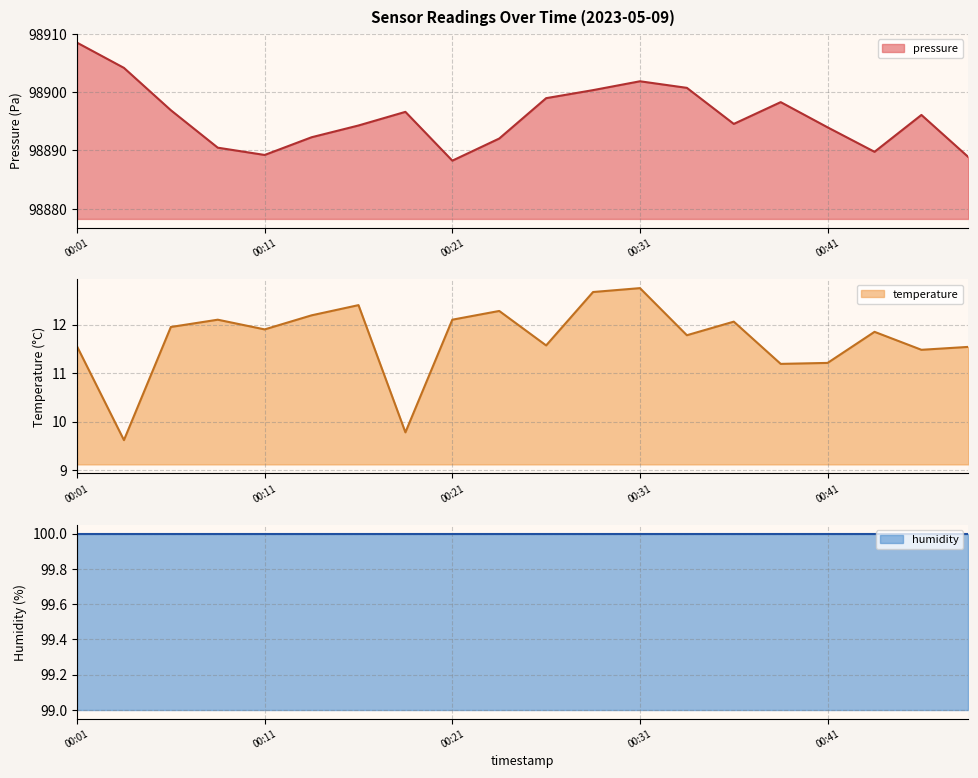

True or false: pressure and temperature cross at least once.

False